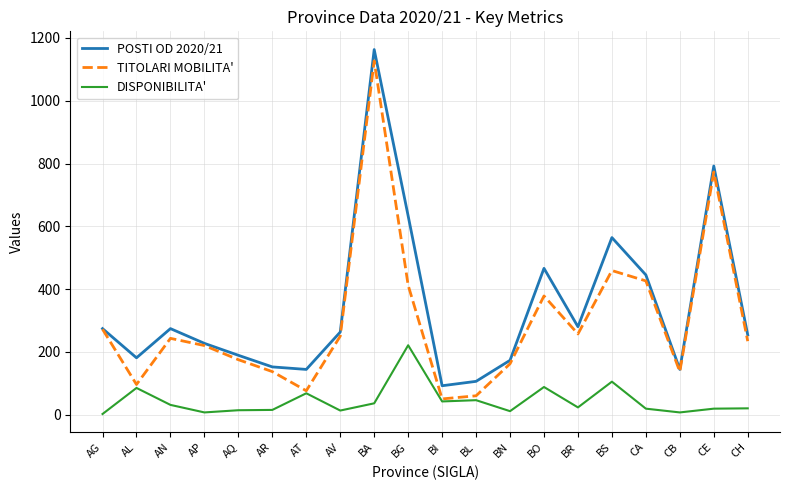

True or false: POSTI OD 2020/21 and DISPONIBILITA' cross at least once.

False